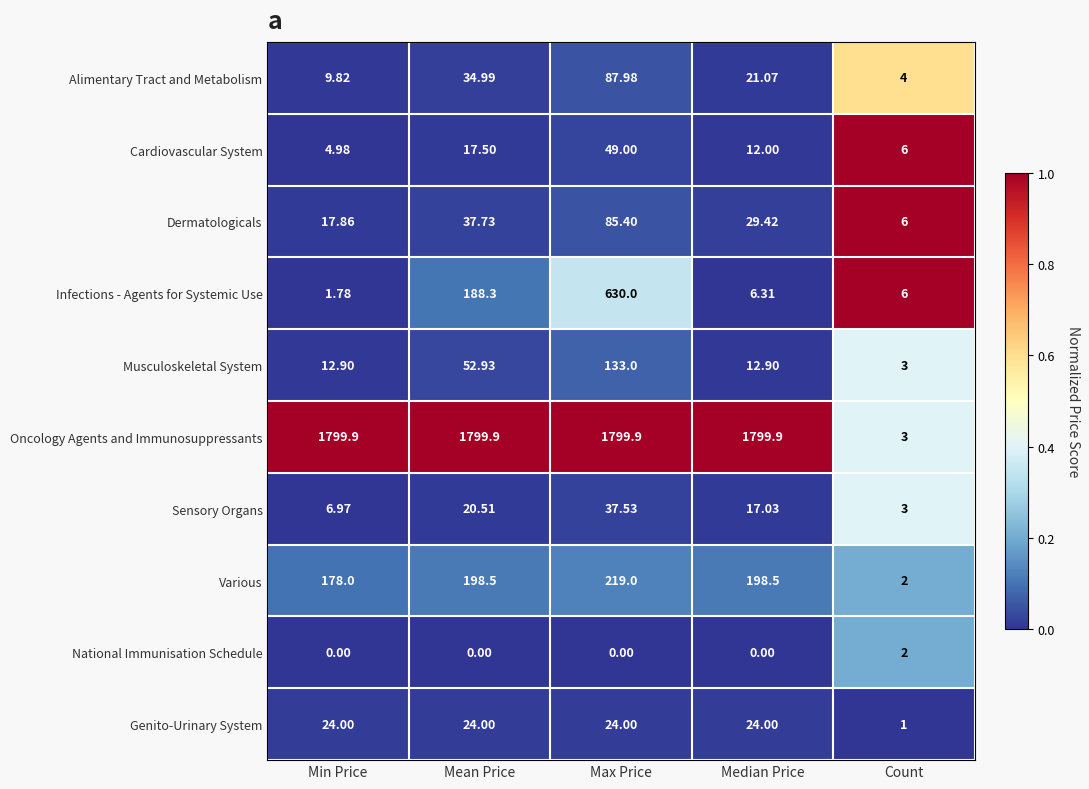

Which series changed the most between Mean Price and Count?

Oncology Agents and Immunosuppressants